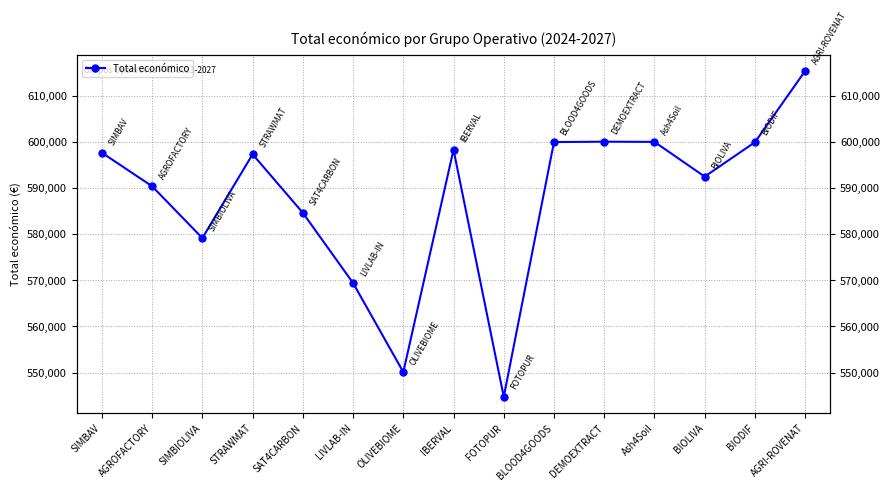

What is the approximate value at SIMBAV, to the nearest 10?

597650